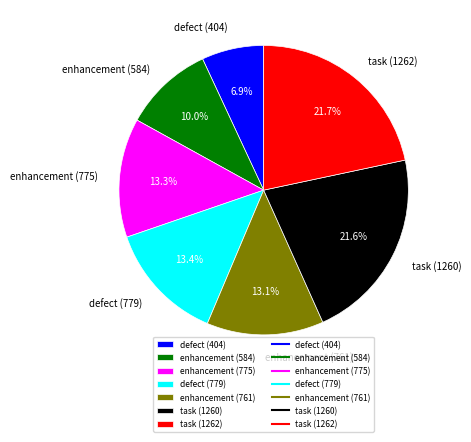

Which category has the smallest portion of the pie?

defect (404)